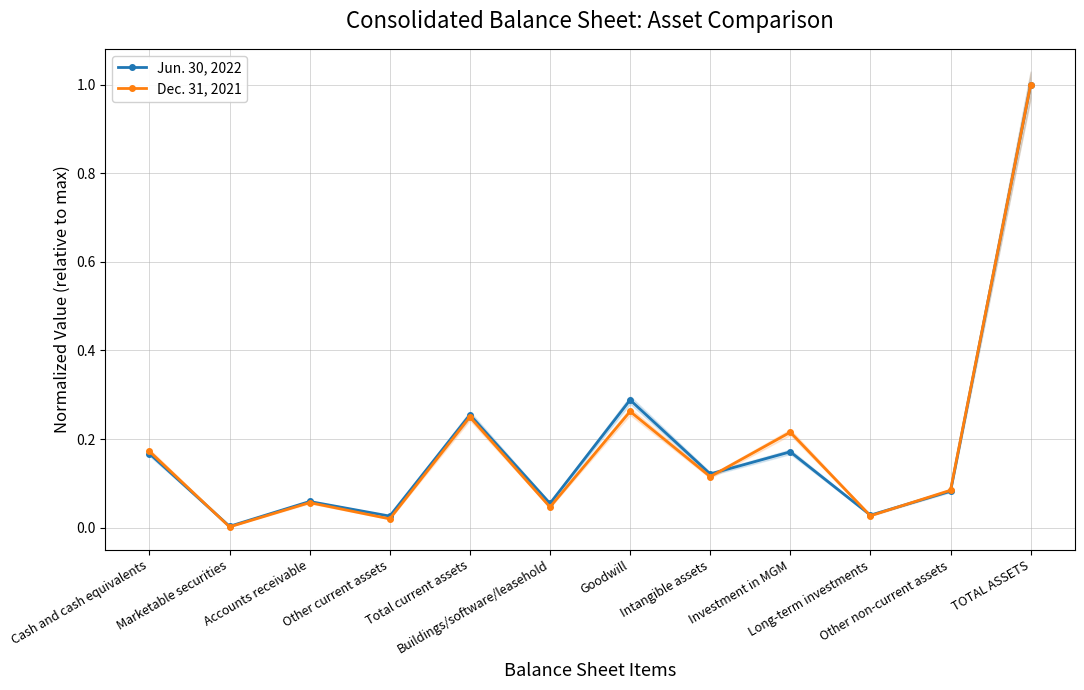

The value of Jun. 30, 2022 at Accounts receivable is 0.0. True or false?

False